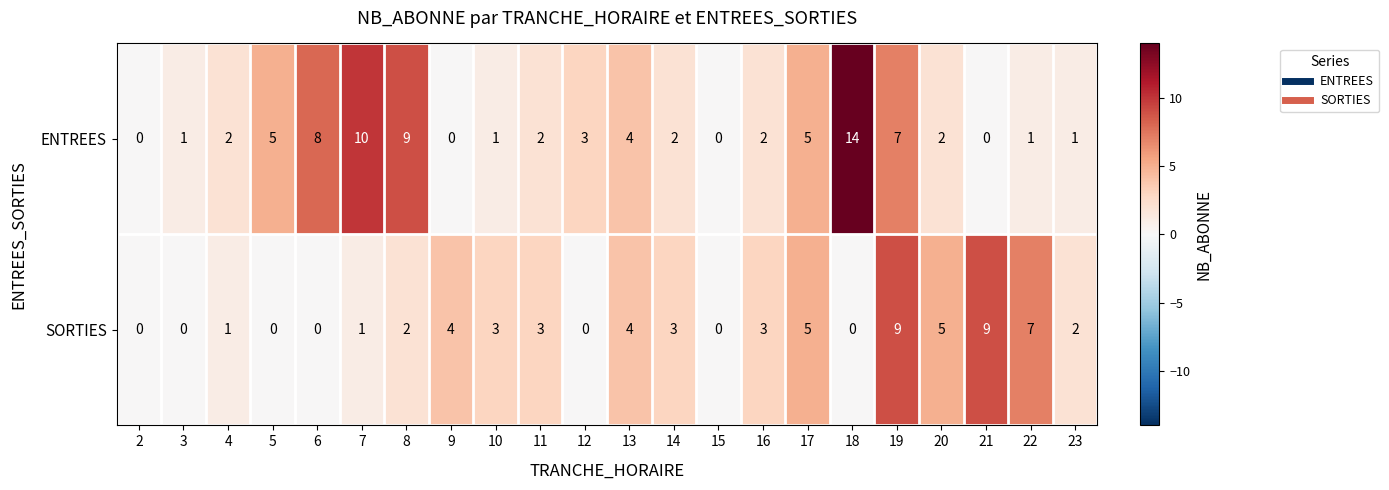

Which label corresponds to the largest value in the chart?

18